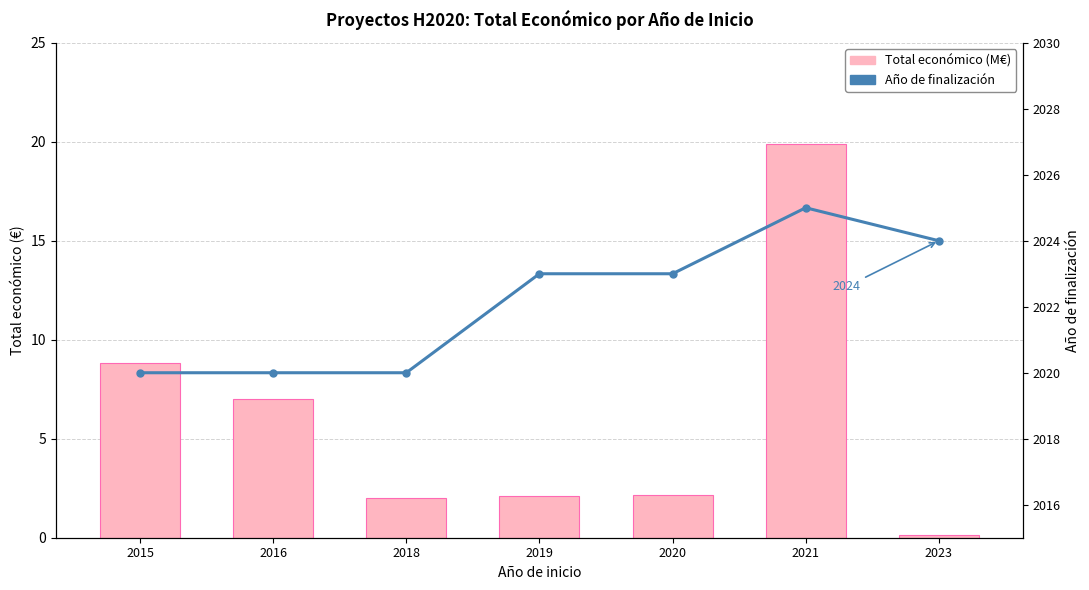

At how many categories does at least one series exceed 1455?

7